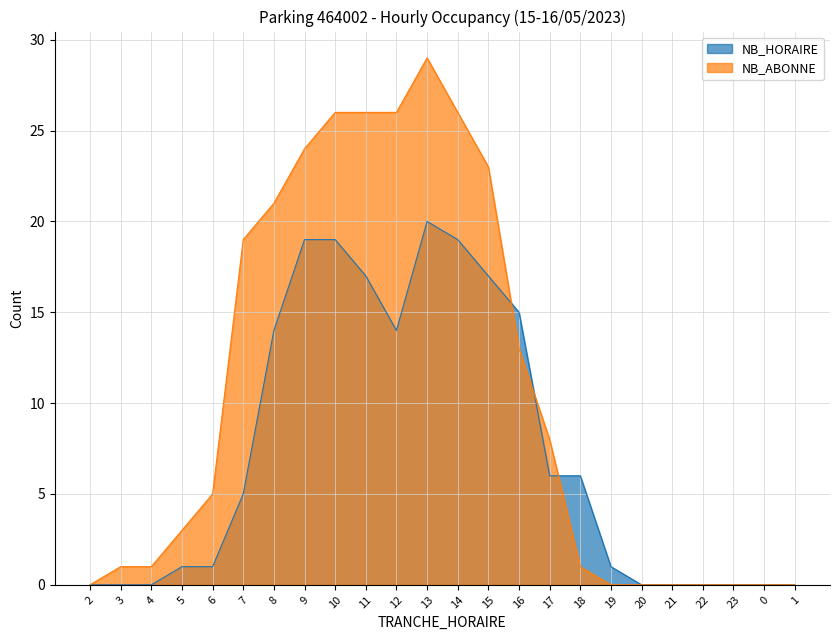

At which category does the chart reach its minimum across all series?

2